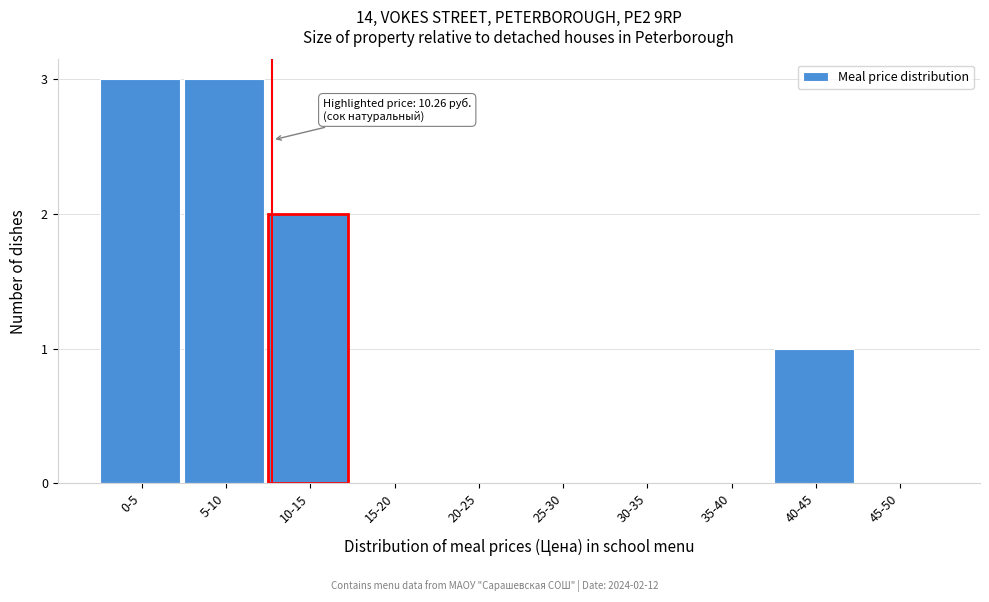

Reading right to left, extract all data points from this chart.

45-50=0	40-45=1	35-40=0	30-35=0	25-30=0	20-25=0	15-20=0	10-15=2	5-10=3	0-5=3